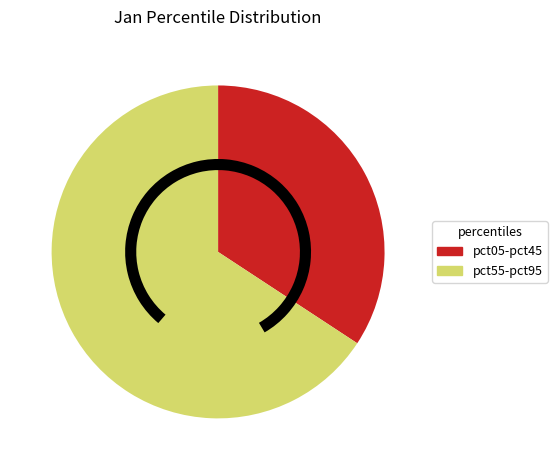

Is there a majority slice in this chart?

Yes